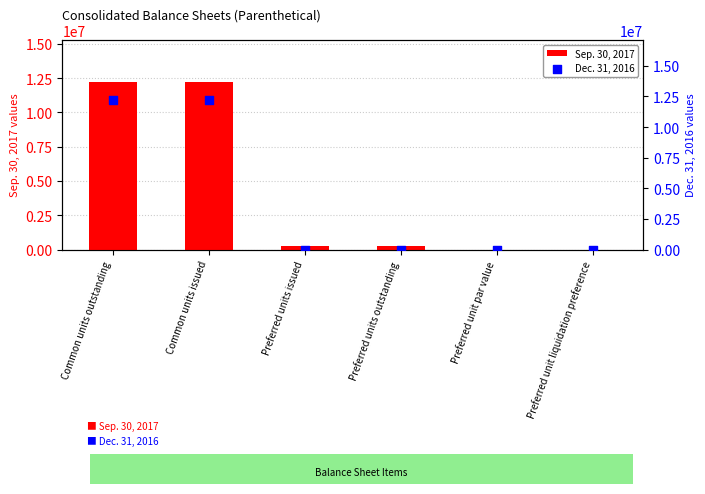

At which category is the sum across all series the highest?

Common units outstanding